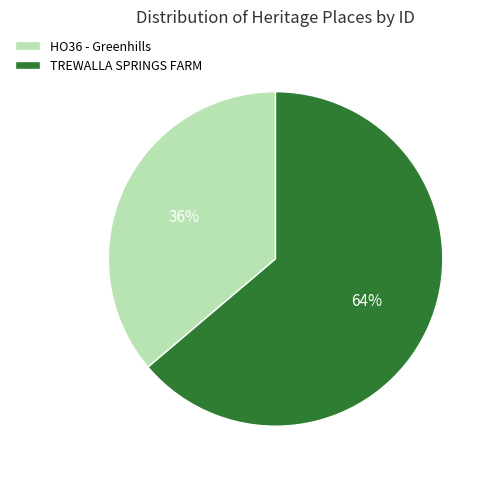

Does HO36 - Greenhills account for over 50% of the chart?

No